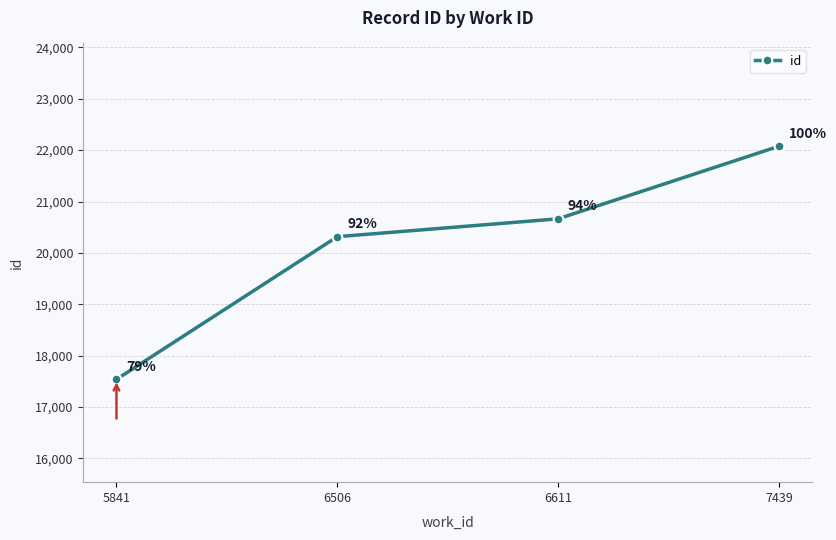

What is the difference between the maximum and minimum values?

4536.5